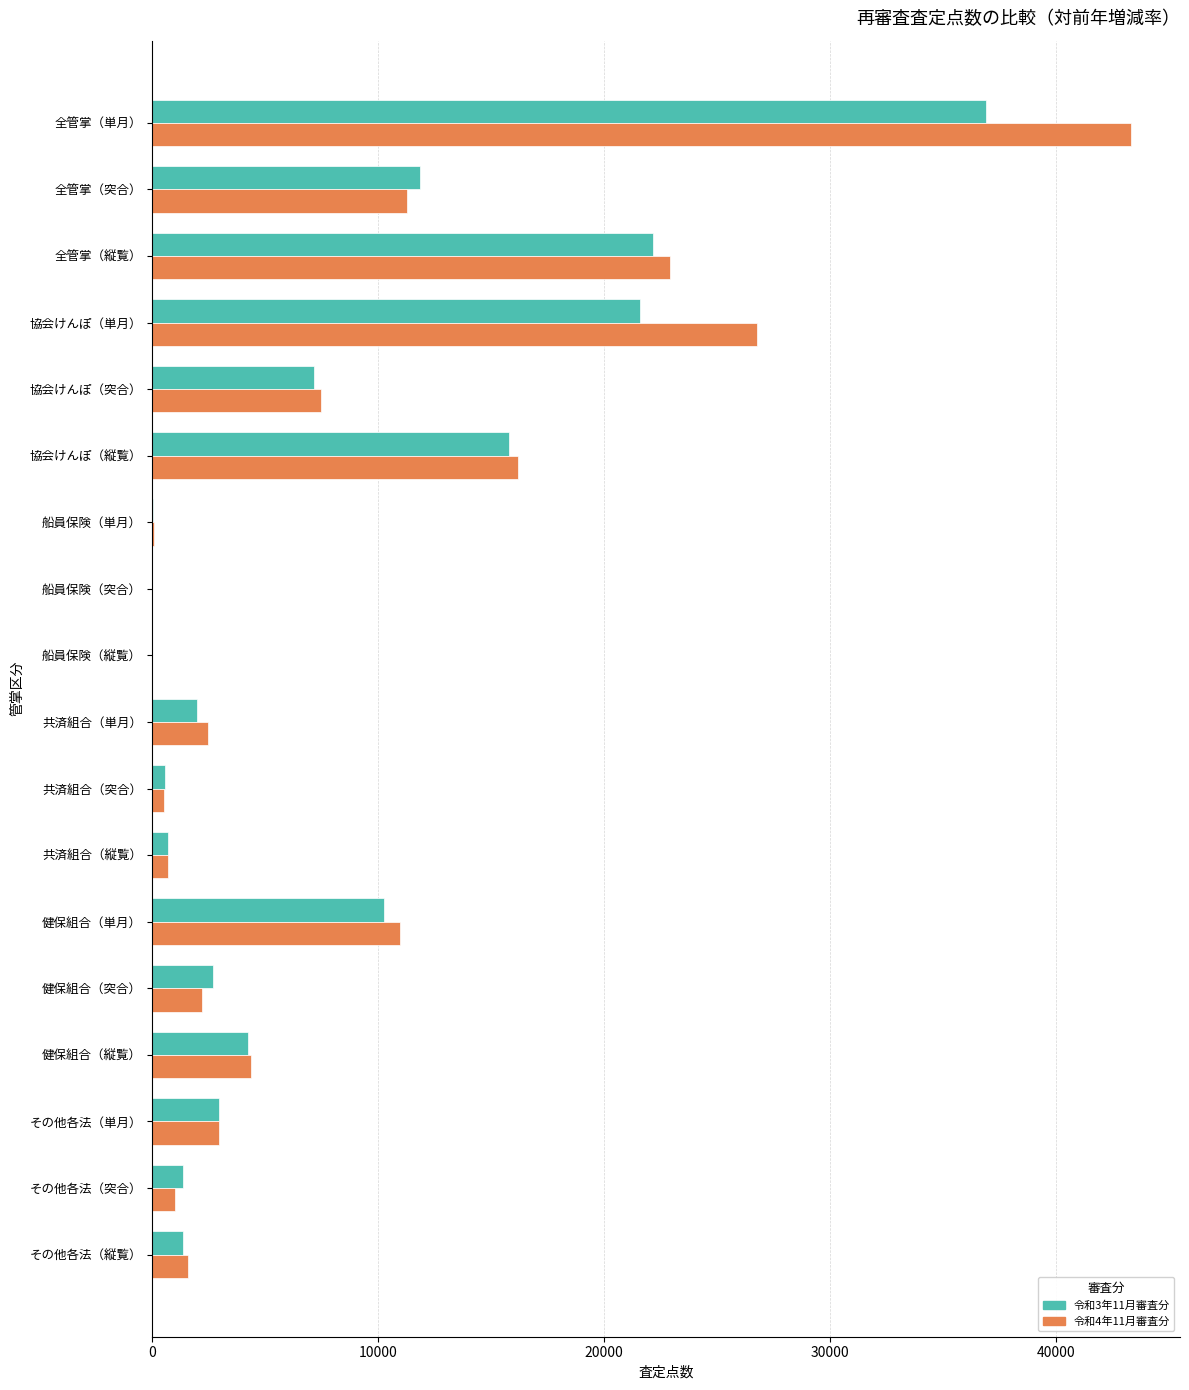

Which series has the widest spread of values?

令和4年11月審査分